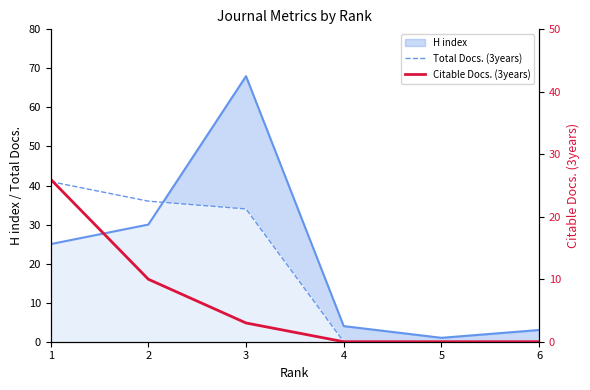

What is the sum of all Total Docs. (3years) values?

111